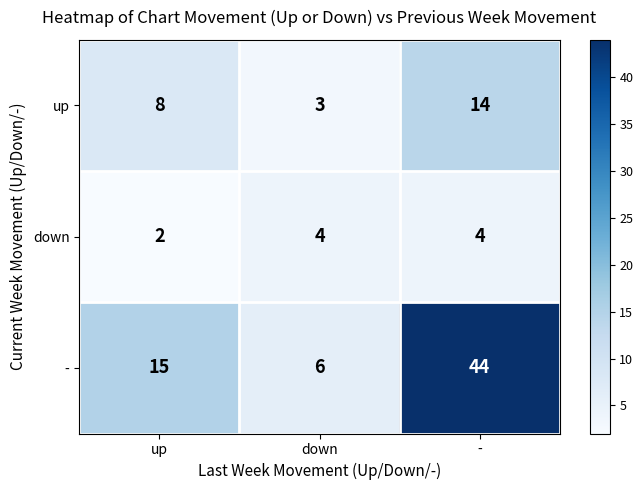

Is it true that - equals 44 at -?

True